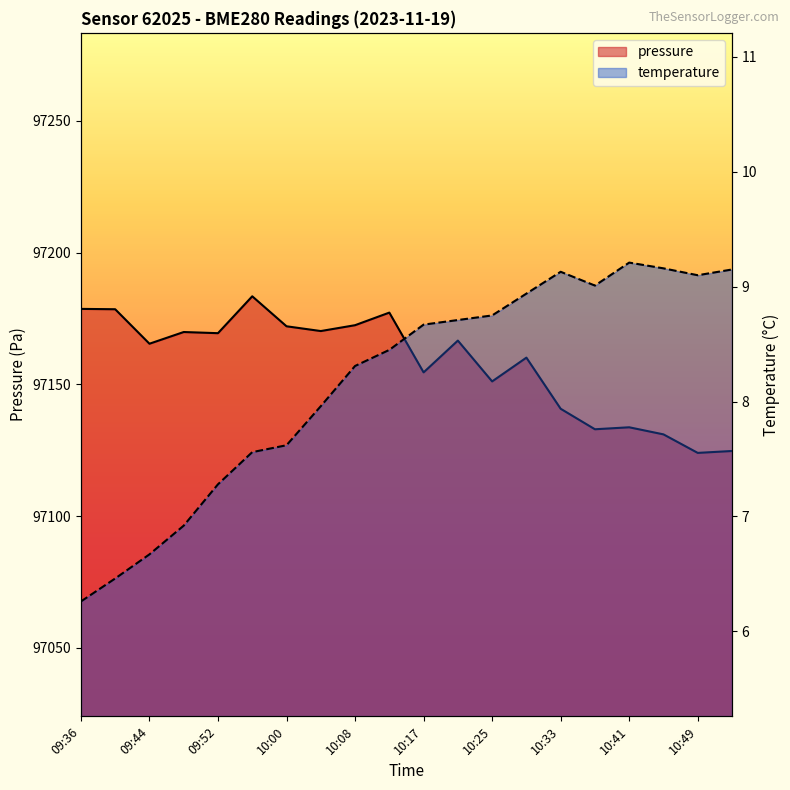

True or false: pressure has a value of 30815.5 at 10:45.

False